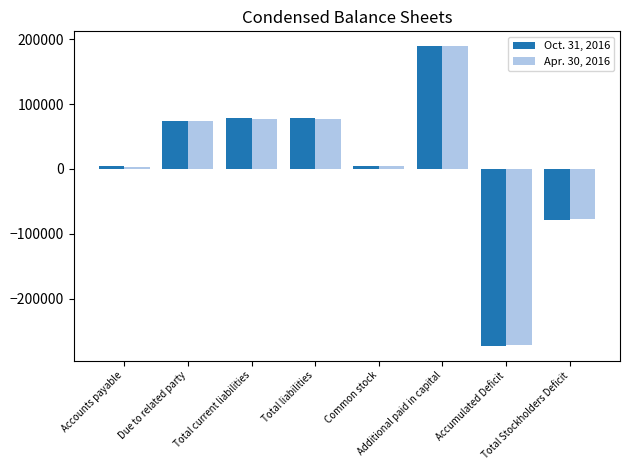

At which label is Oct. 31, 2016 closest to -41591?

Total Stockholders Deficit